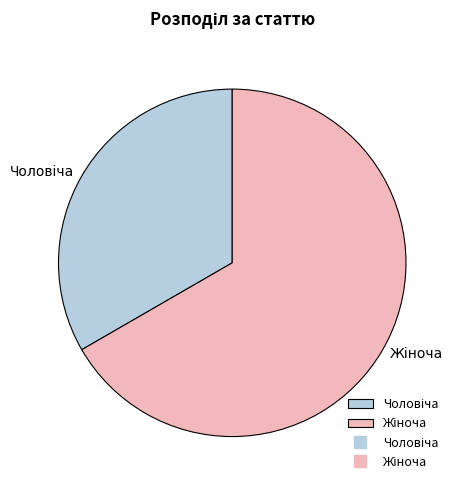

Is there any slice that represents more than half of the pie?

Yes